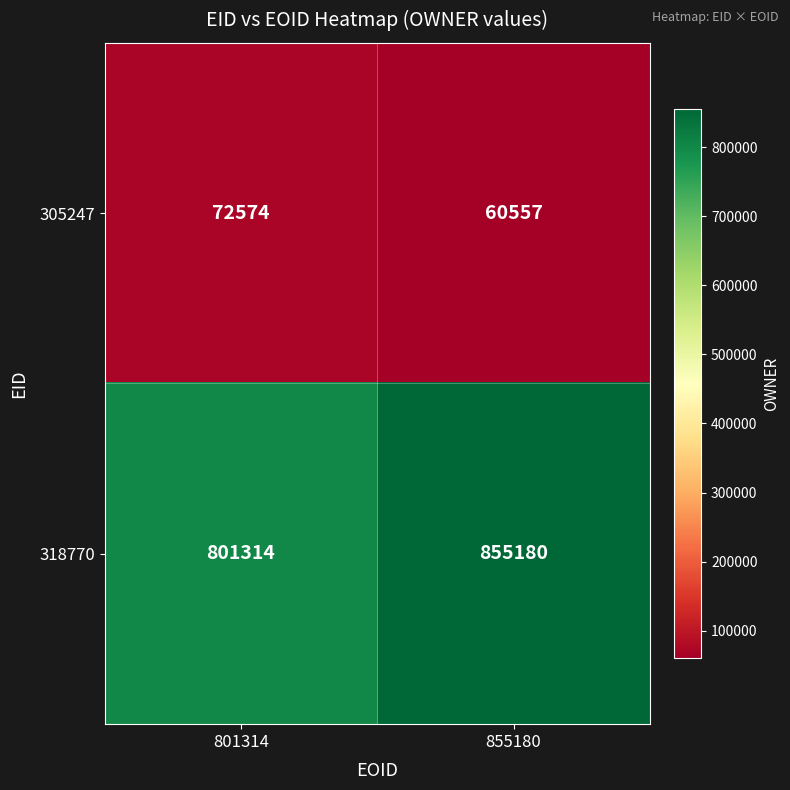

Rank the series at 801314 from highest to lowest value.

318770, 305247